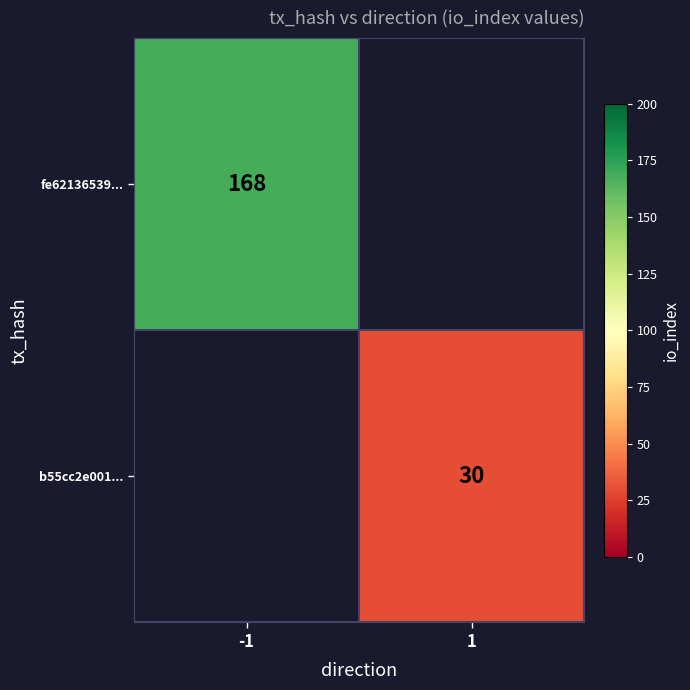

What is the maximum value shown in the chart?

168.0